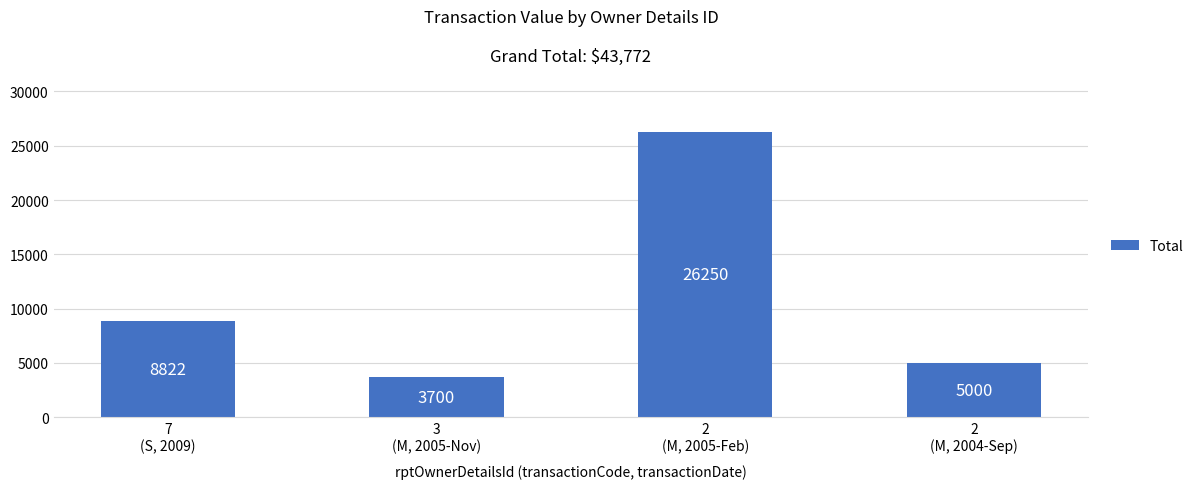

Is it true that the value at 3
(M, 2005-Nov) is 3700?

True